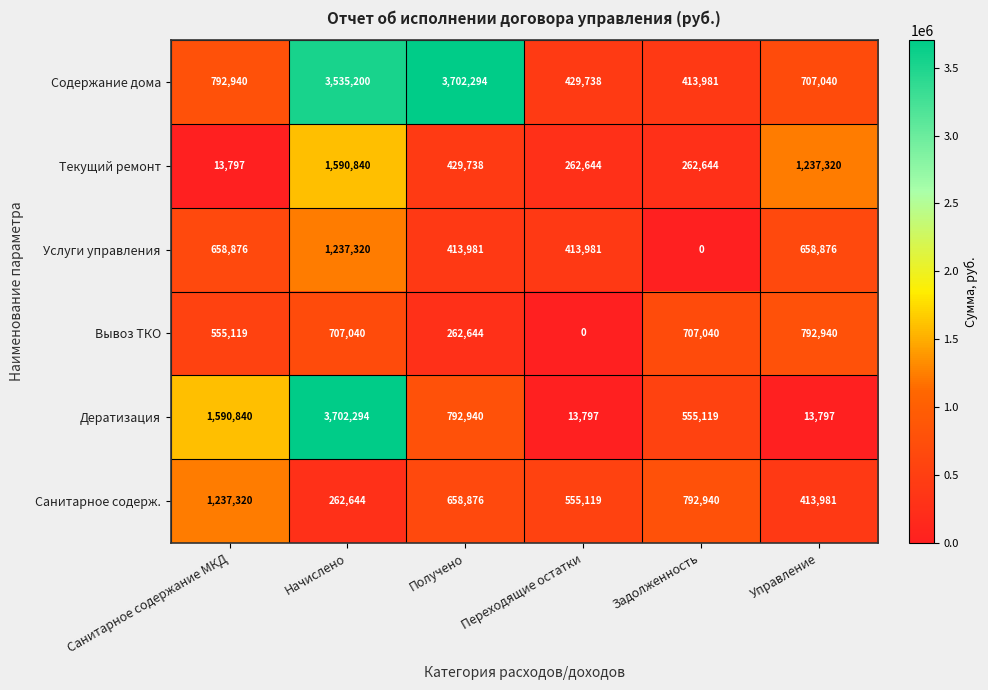

What is the spread (max minus min) of values at Получено?

3439650